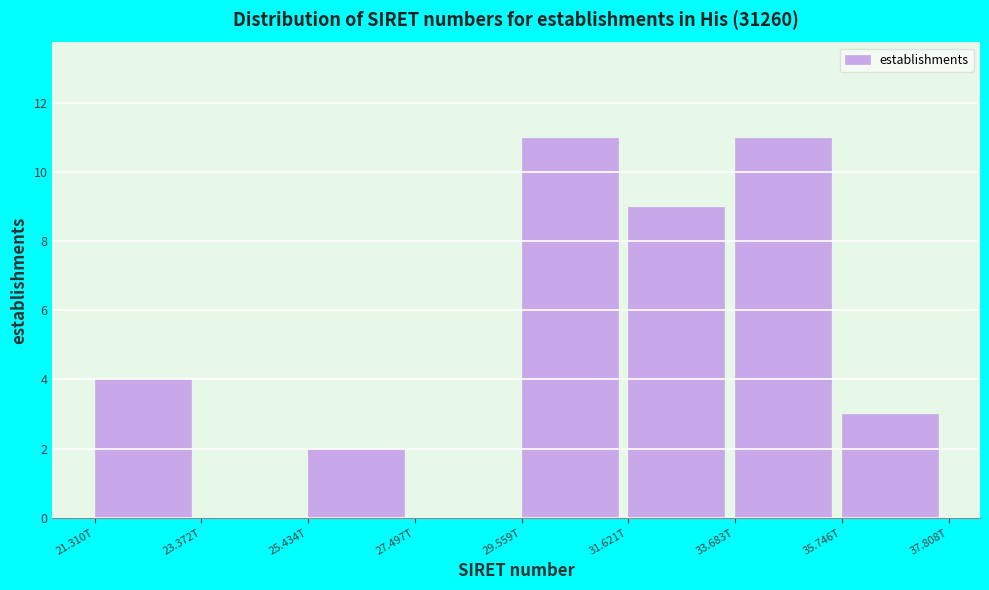

Reading right to left, what are all the values shown in this chart?

35.746T=3	33.683T=11	31.621T=9	29.559T=11	27.497T=0	25.434T=2	23.372T=0	21.310T=4